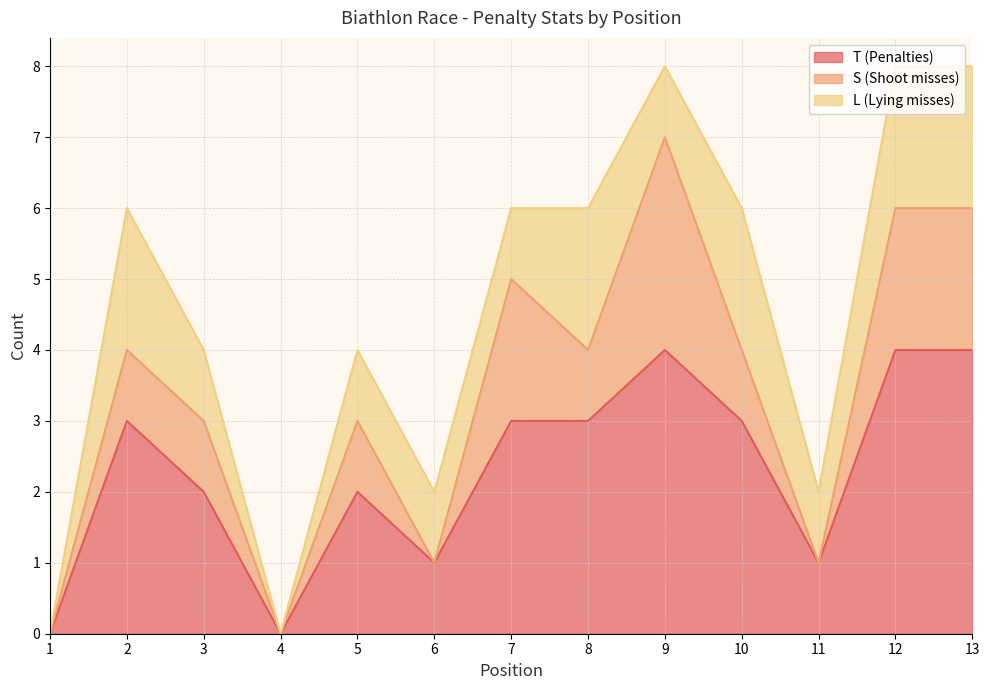

What is the value of the L (Lying misses) point at the 9th from the left?

1